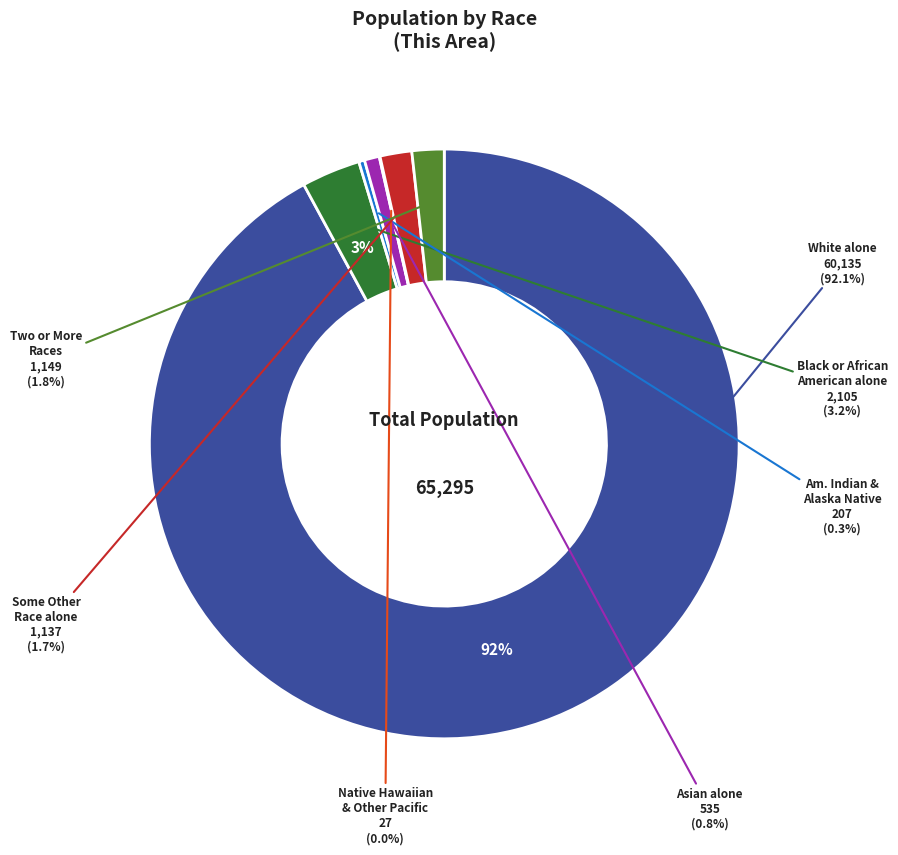

What percentage is the Asian alone slice, to the nearest percent?

1%